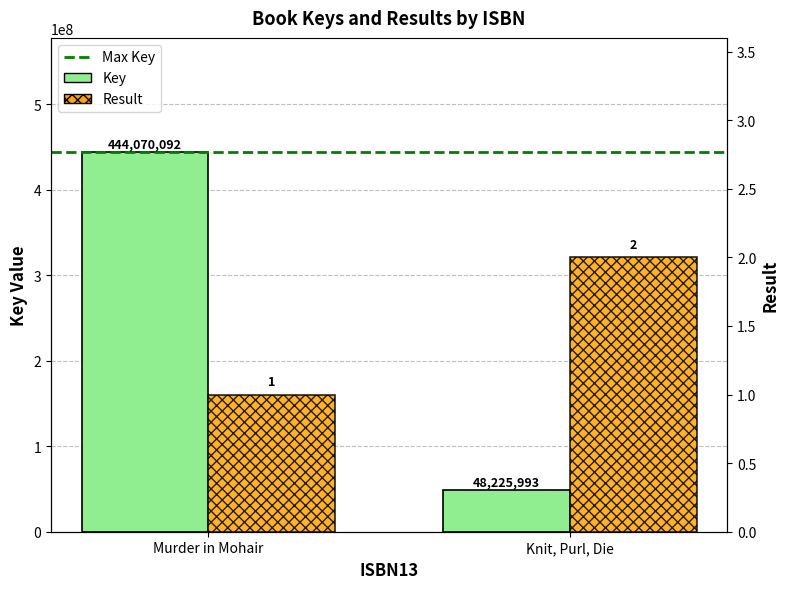

How many Key values are between 48225993 and 444070092?

2